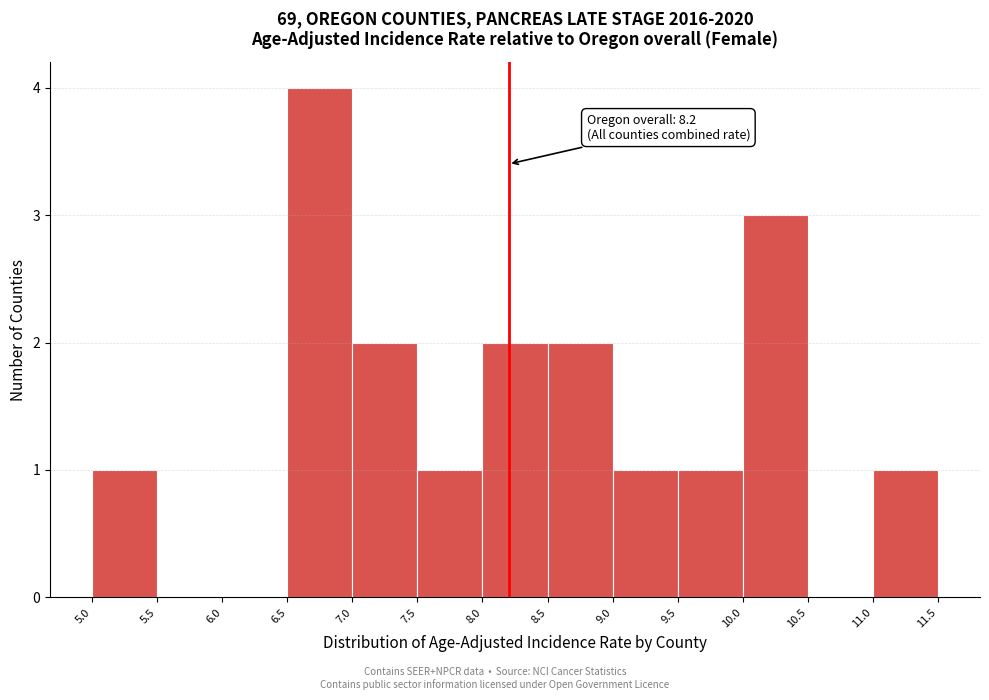

Over which range of the x-axis is the bar tallest?

6.5 to 7.0